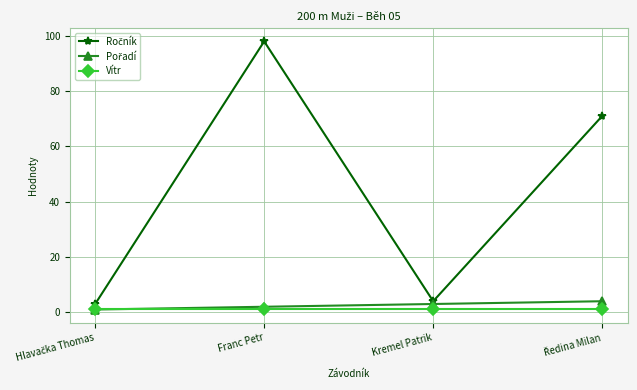

The Vítr series shows 1.1 at Franc Petr. True or false?

True